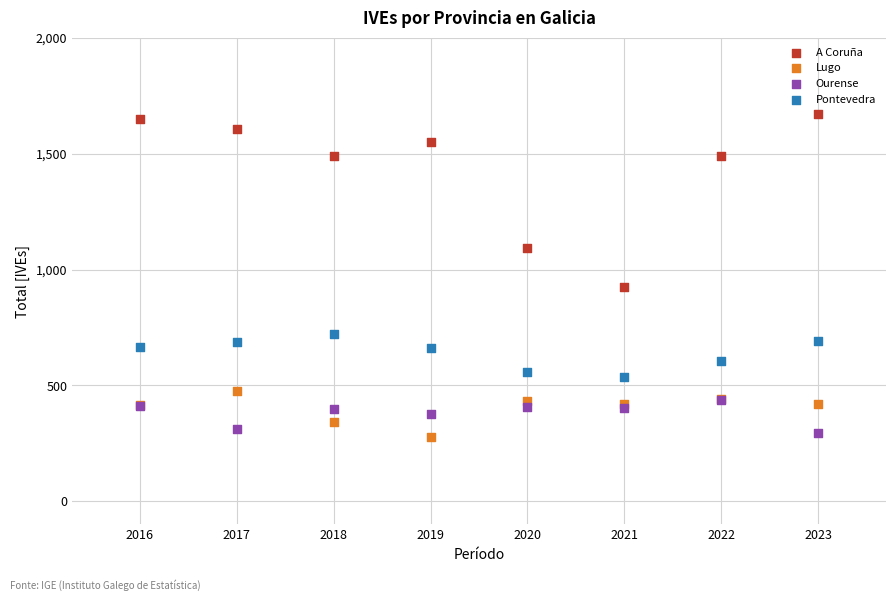

Across all series, what Y value is closest to 973?

924